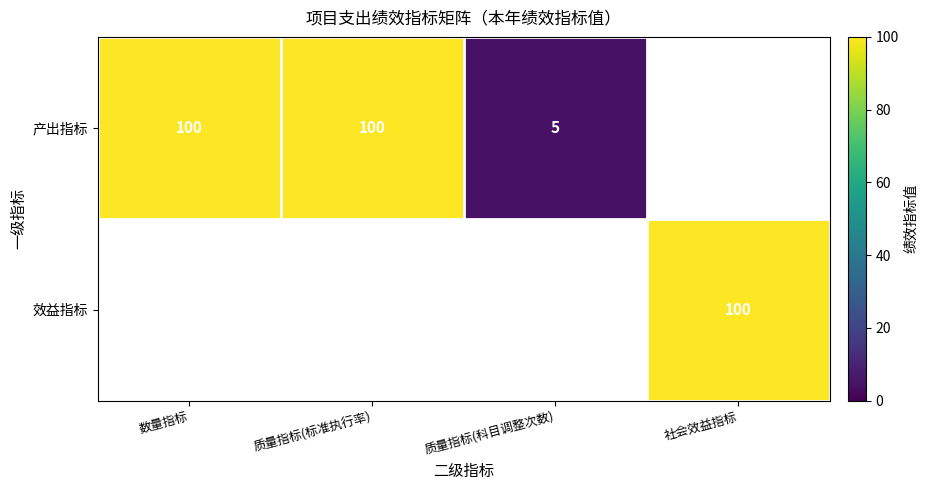

Count the number of data series in this chart.

2